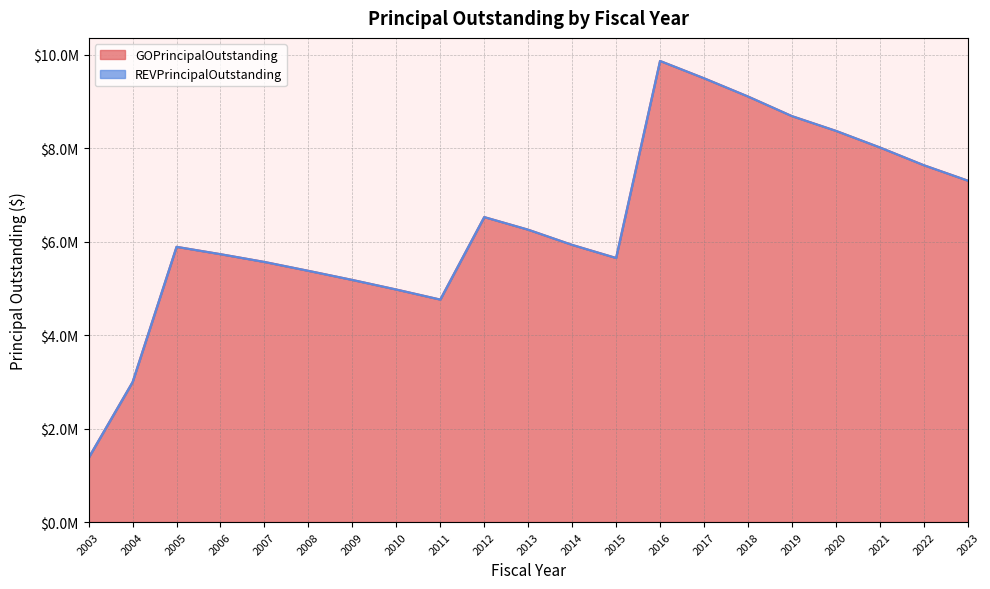

The value at 2008 is 5375000.0. True or false?

True